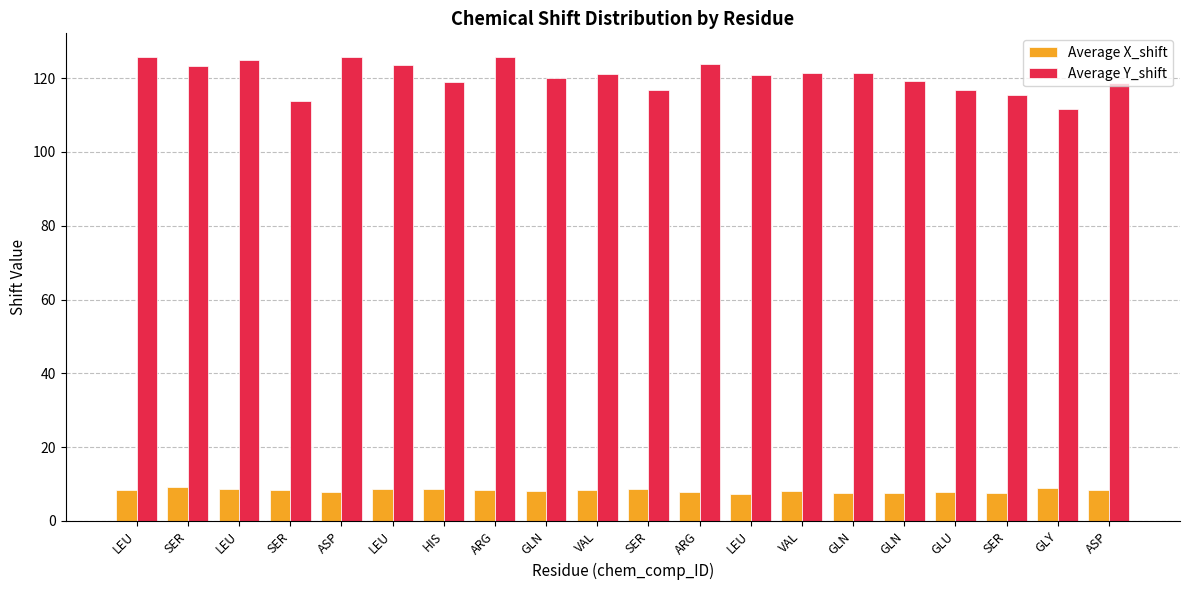

List the series in order of their peak value, highest first.

Average Y_shift, Average X_shift